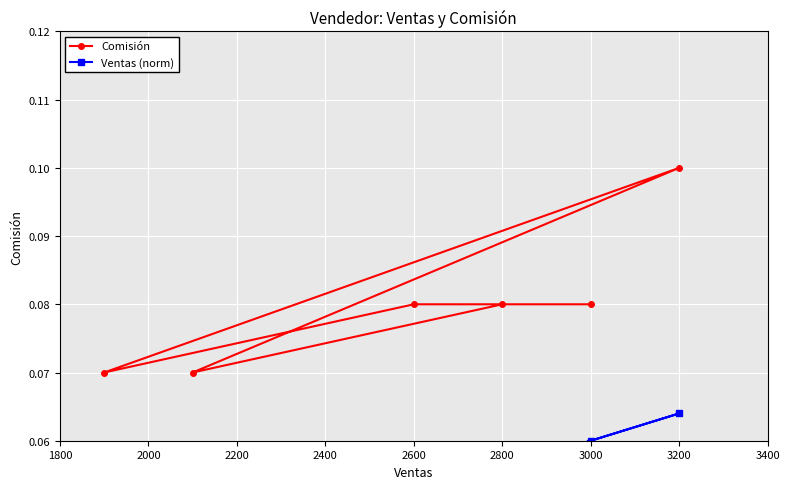

Reading right to left, list all the values displayed in this chart.

Comisión: 0.1	0.1	0.1	0.1	0.1	0.1
Ventas (norm): 0.1	0.0	0.1	0.0	0.1	0.1